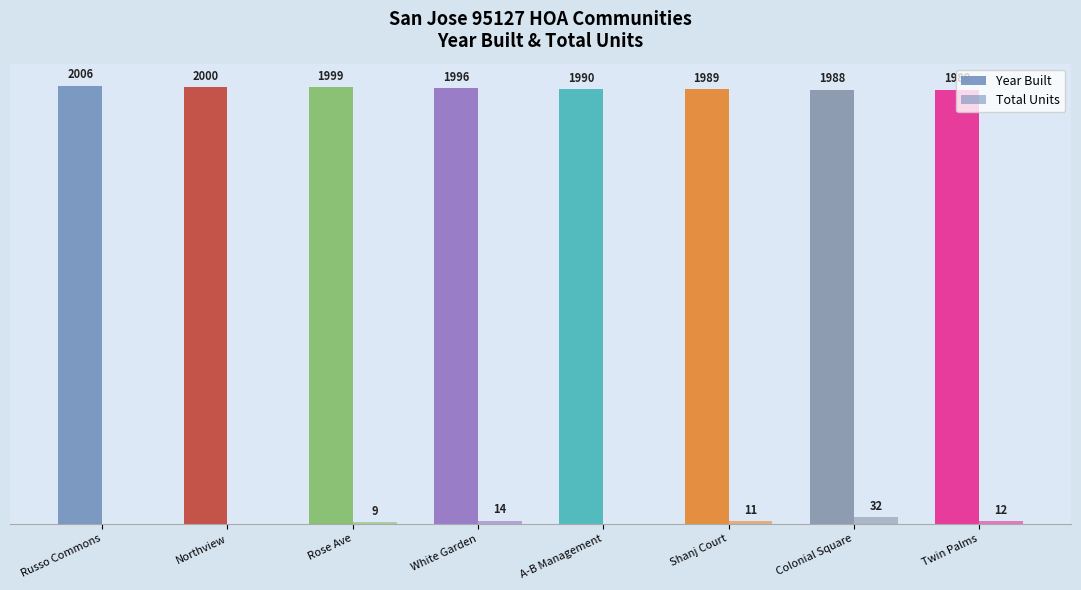

Rank the series by their maximum value, from lowest to highest.

Total Units, Year Built